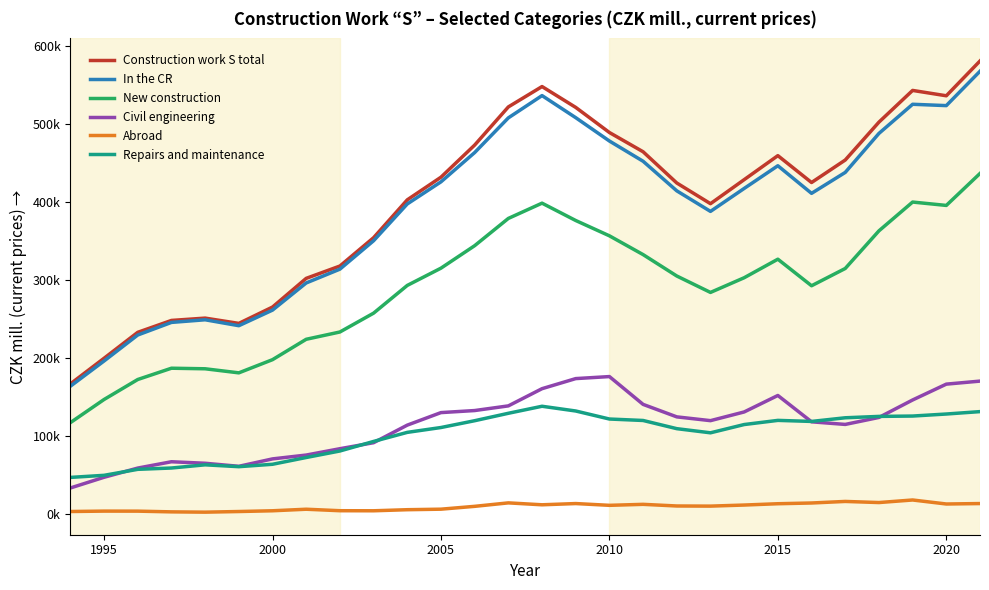

Does the chart display data point markers on the line(s)?

No